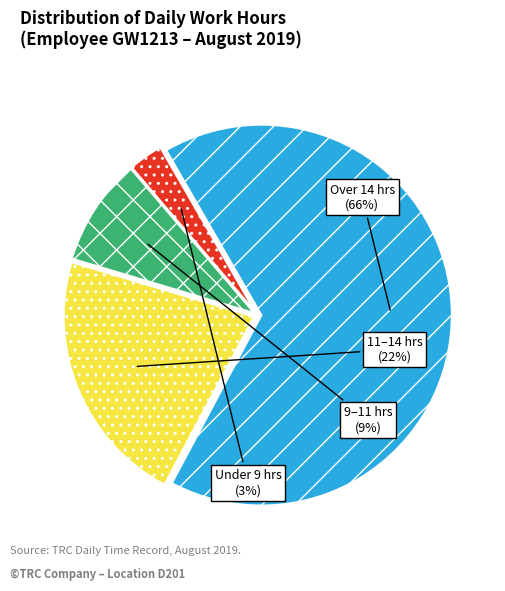

Does any single category account for the majority?

Yes